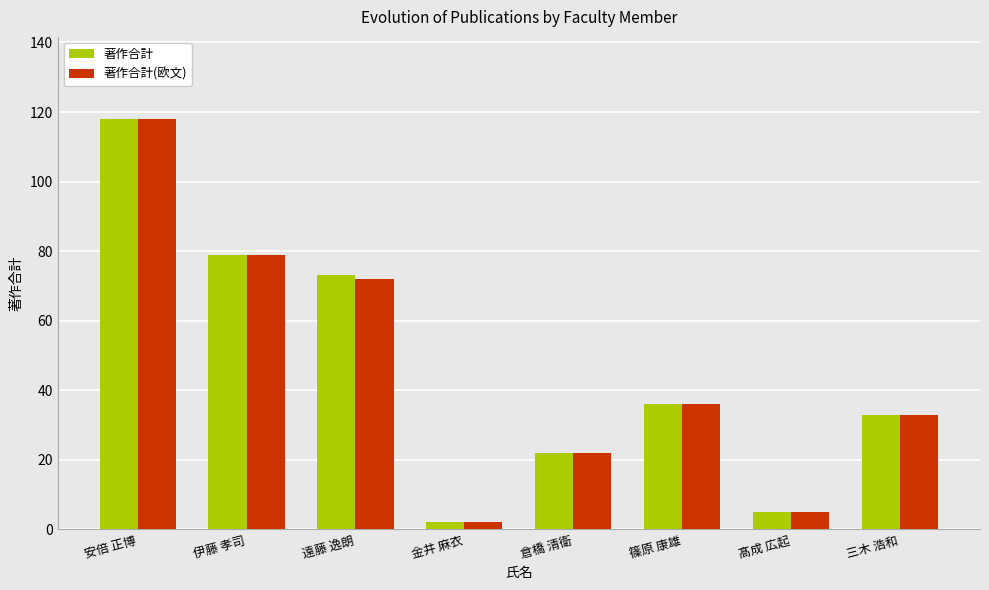

The 著作合計 series shows 22 at 倉橋 清衛. True or false?

True